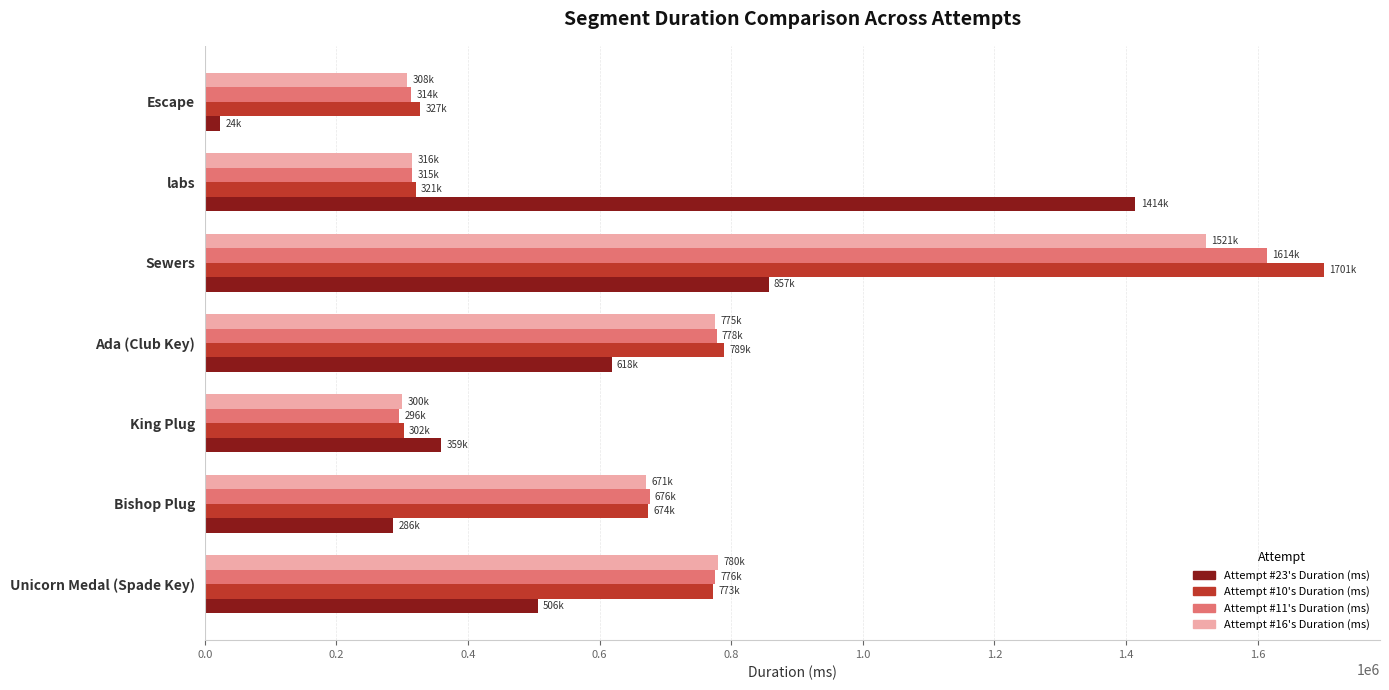

What is the spread (max minus min) of values at labs?

1098968